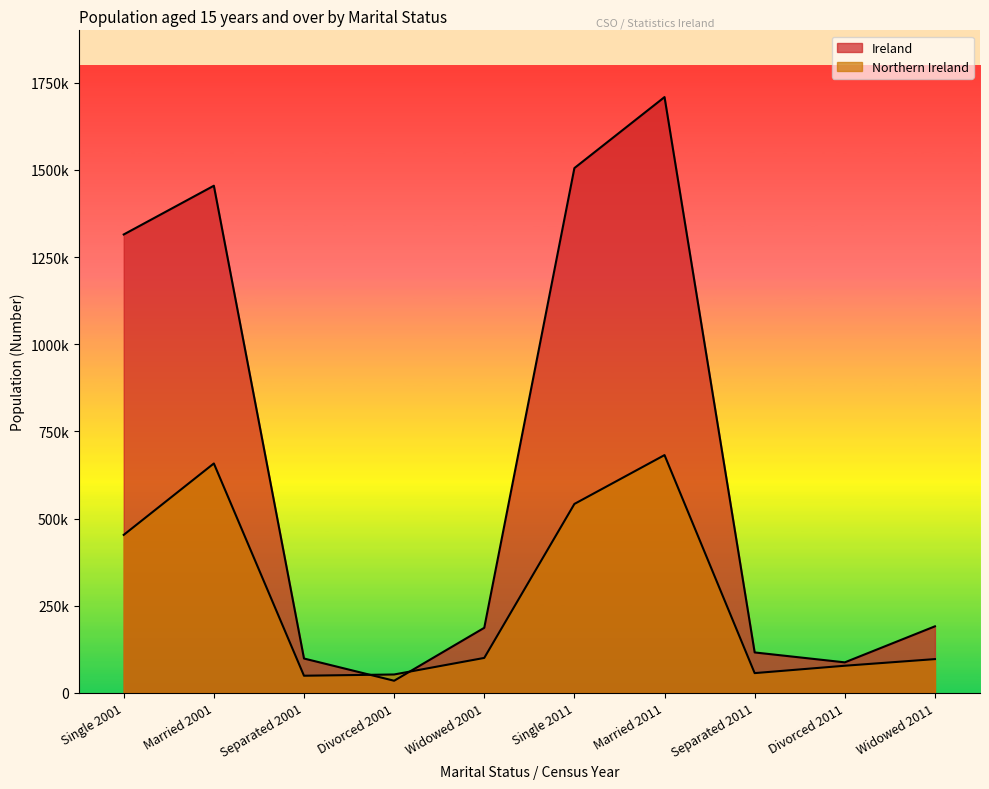

True or false: Northern Ireland has a value of 97088 at Widowed 2011.

True